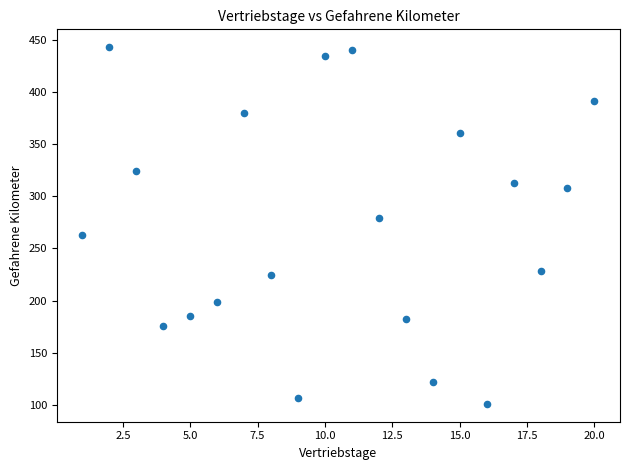

What is the range of Y values (max minus min)?

342